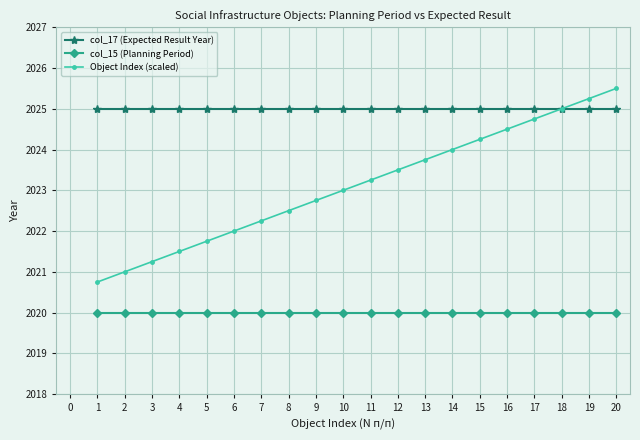

True or false: Object Index (scaled) has a value of 3158.7 at 13.

False